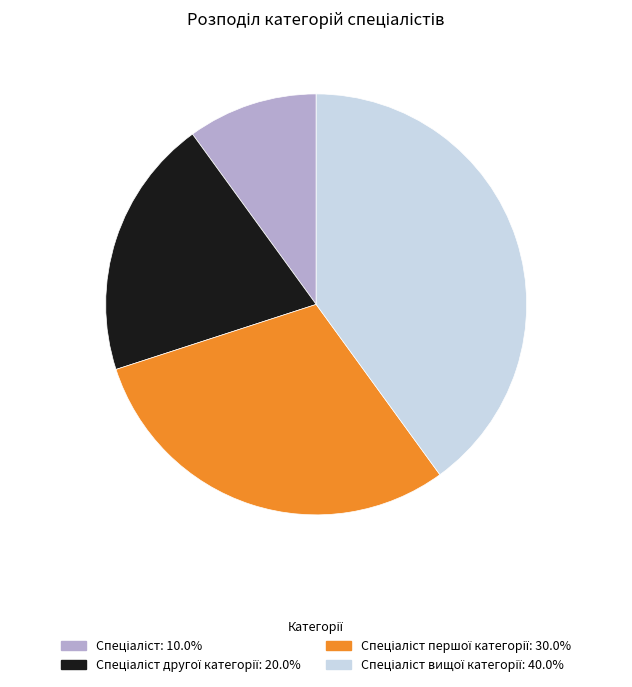

Is there a majority slice in this chart?

No